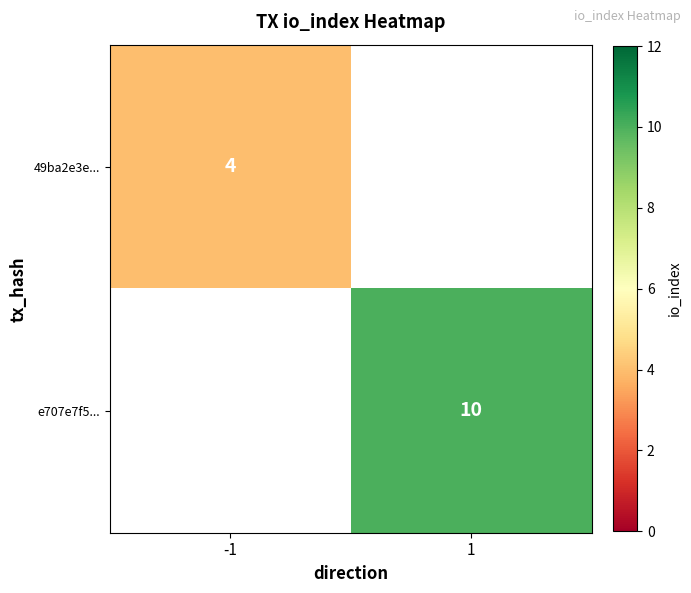

True or false: e707e7f5... has a value of 10 at 1.

True